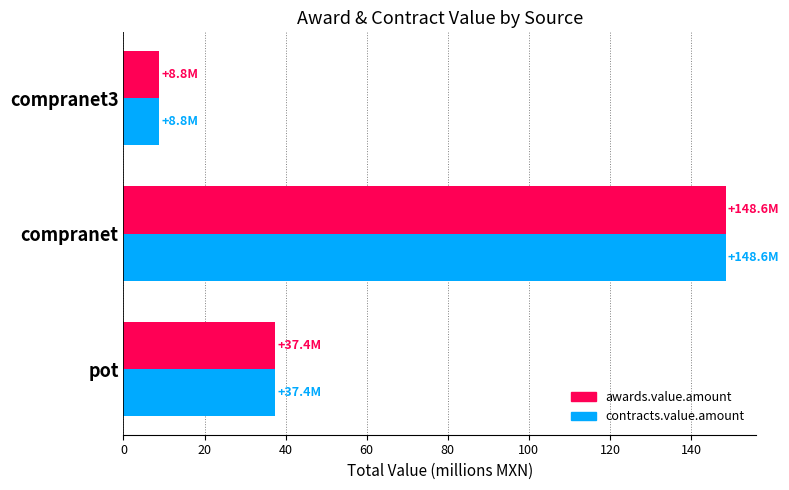

Which category has the lowest value in the contracts.value.amount series?

compranet3